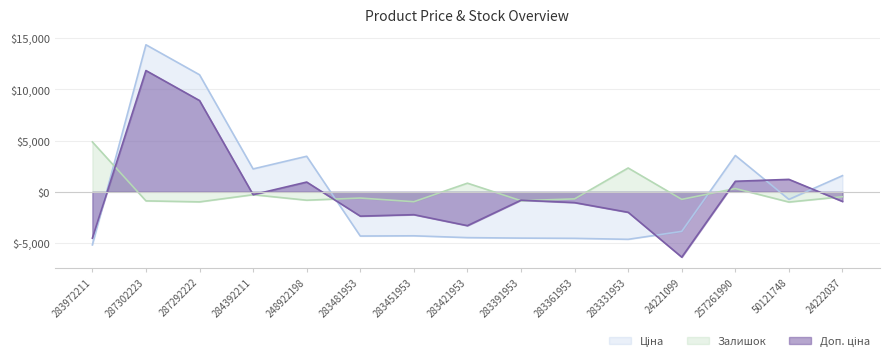

Reading left to right, list all the values displayed in this chart.

Ціна: -5181.0	14351.9	11423.8	2231.6	3466.5	-4320.8	-4297.2	-4475.9	-4522.0	-4545.7	-4640.3	-3865.1	3542.4	-742.4	1574.1
Доп. ціна: -4524.6	11835.2	8907.2	-285.0	949.9	-2376.6	-2234.6	-3306.6	-819.3	-1056.0	-2002.6	-6381.6	1025.8	1211.6	-942.5
Залишок: 4867.3	-888.0	-985.9	-284.8	-822.8	-610.9	-969.5	840.2	-871.7	-692.4	2323.9	-741.3	318.5	-1002.2	-480.4